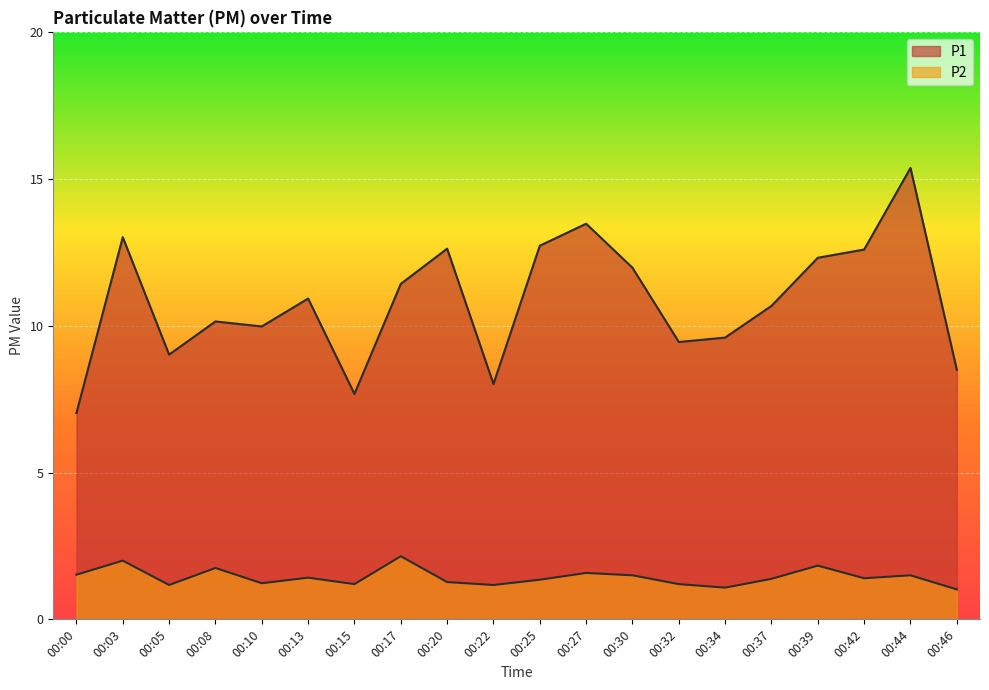

In P1, how many points are lower than both neighbors (excluding endpoints)?

5